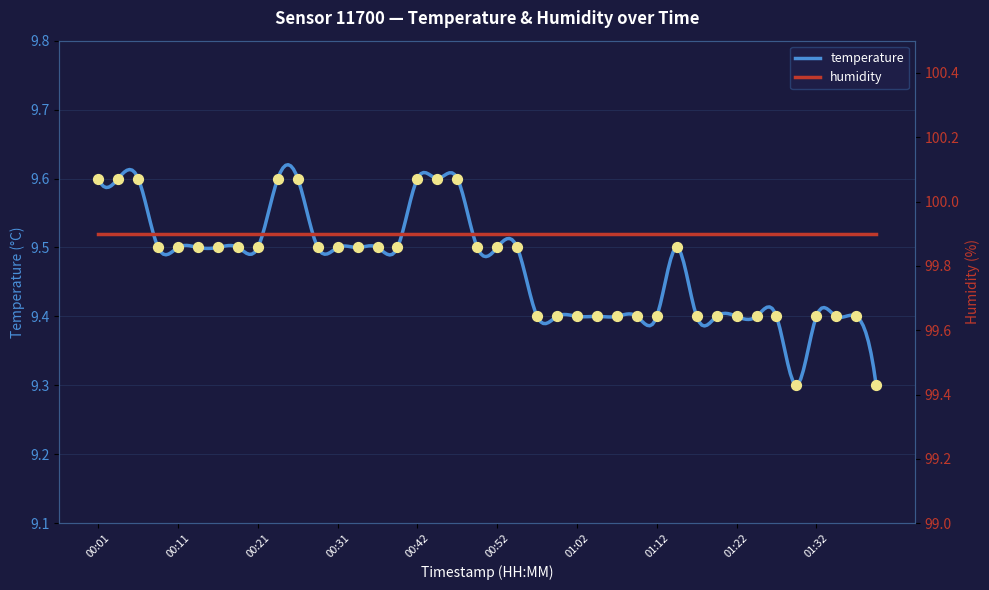

Approximately how many times larger is the value at 01:19 compared to 01:39?

1.0